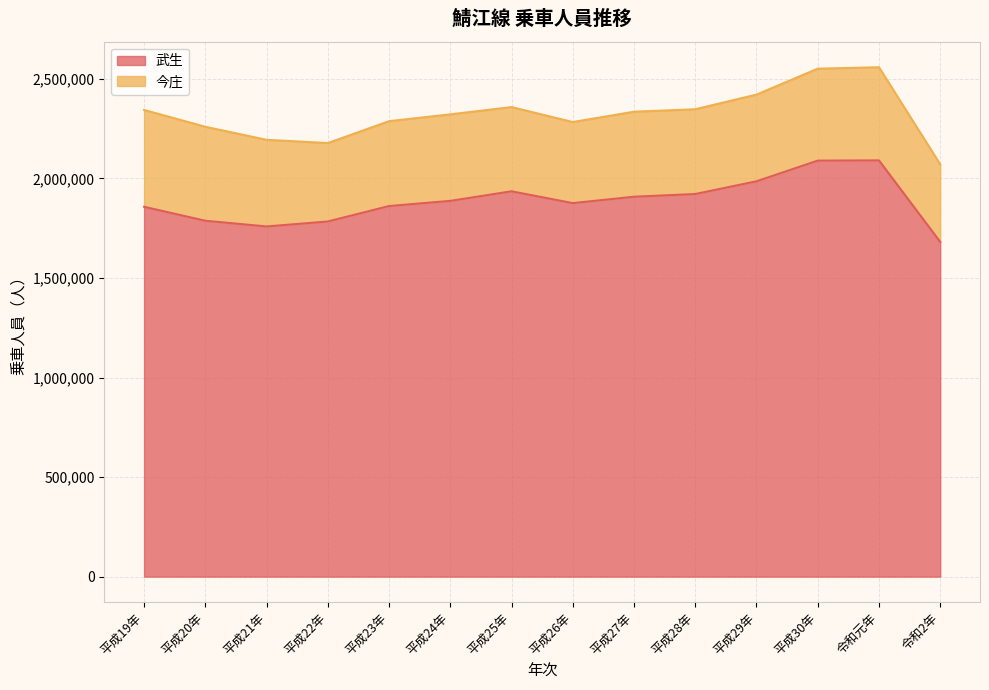

At which label is the value closest to 1885839?

平成24年